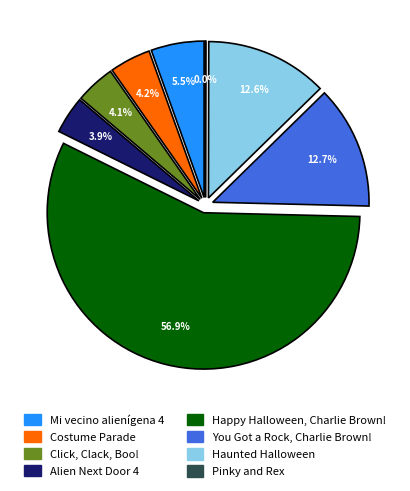

How many segments does this pie chart have?

8